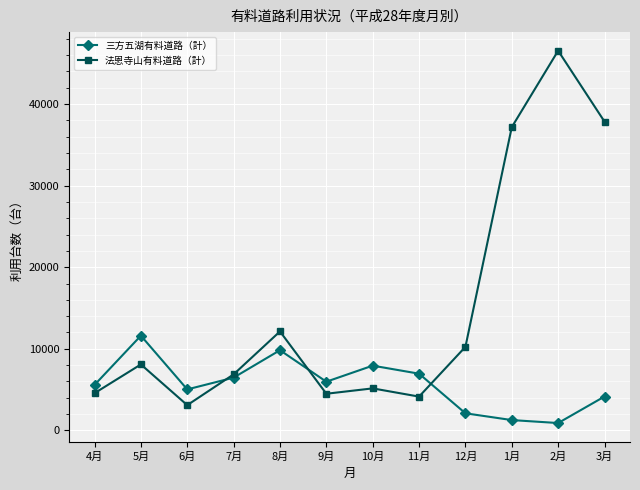

What is the average value of the 三方五湖有料道路（計） series?

5648